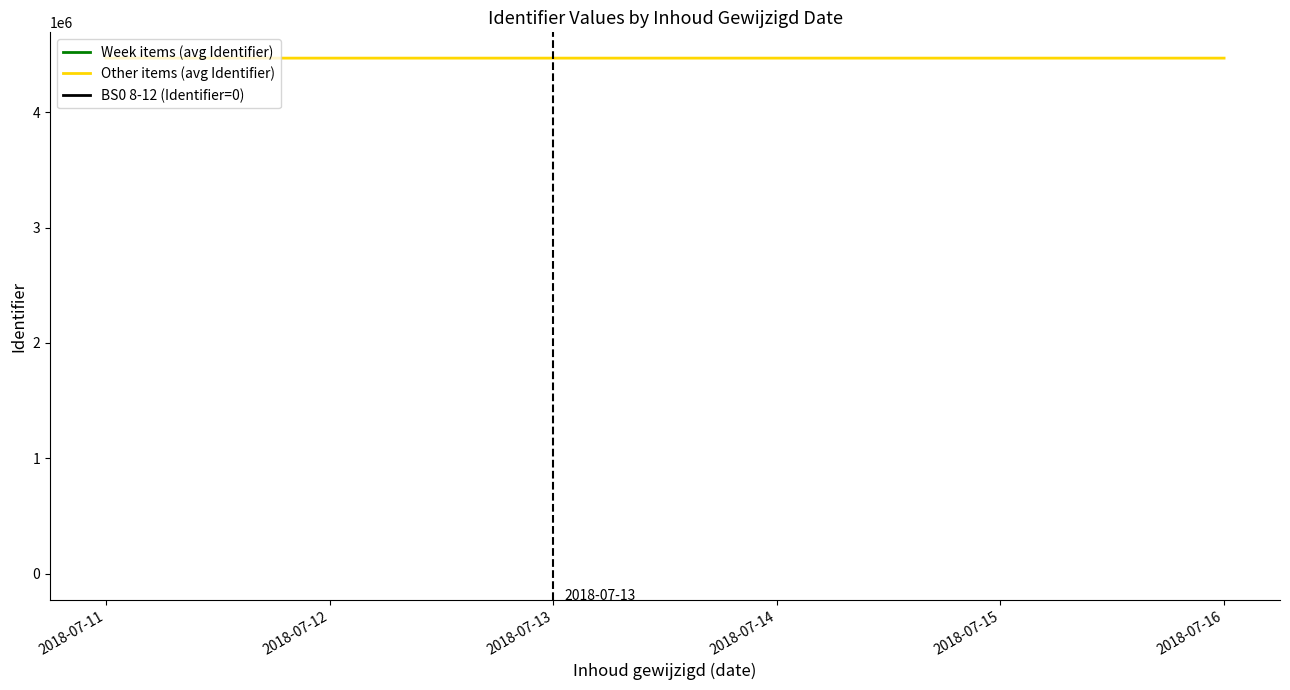

Rank the series at 2018-07-11 from highest to lowest value.

Week items (avg Identifier), Other items (avg Identifier), BS0 8-12 (Identifier=0)